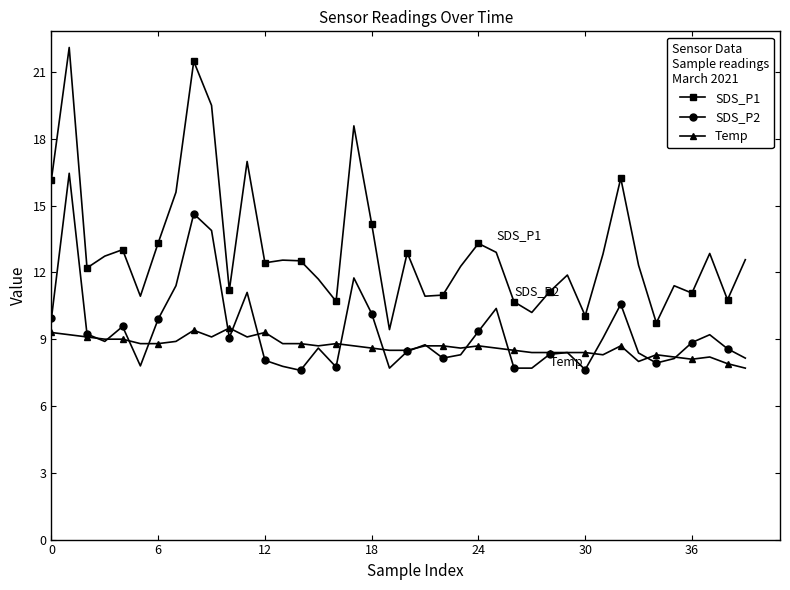

Rank the series by their maximum value, from highest to lowest.

SDS_P1, SDS_P2, Temp